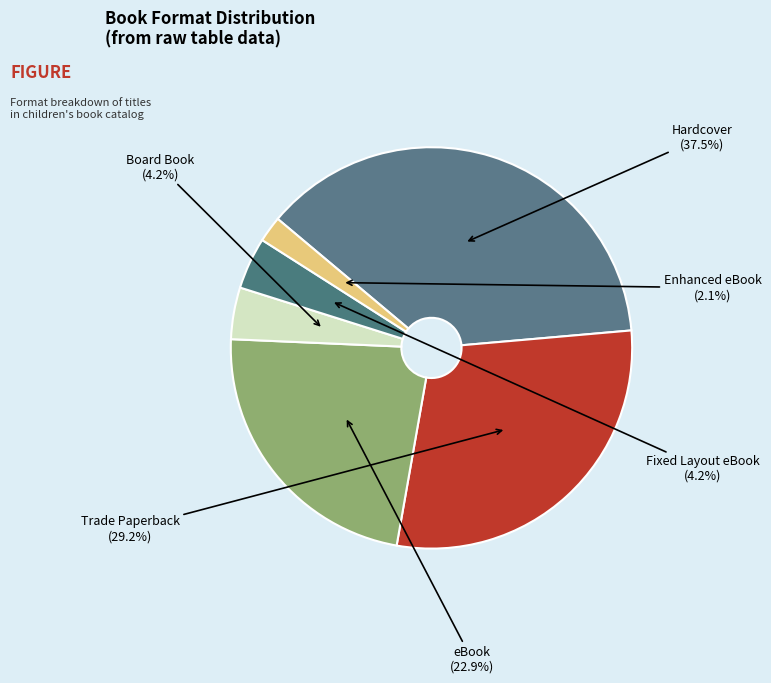

How much of the chart is everything except Fixed Layout eBook?

95.8%